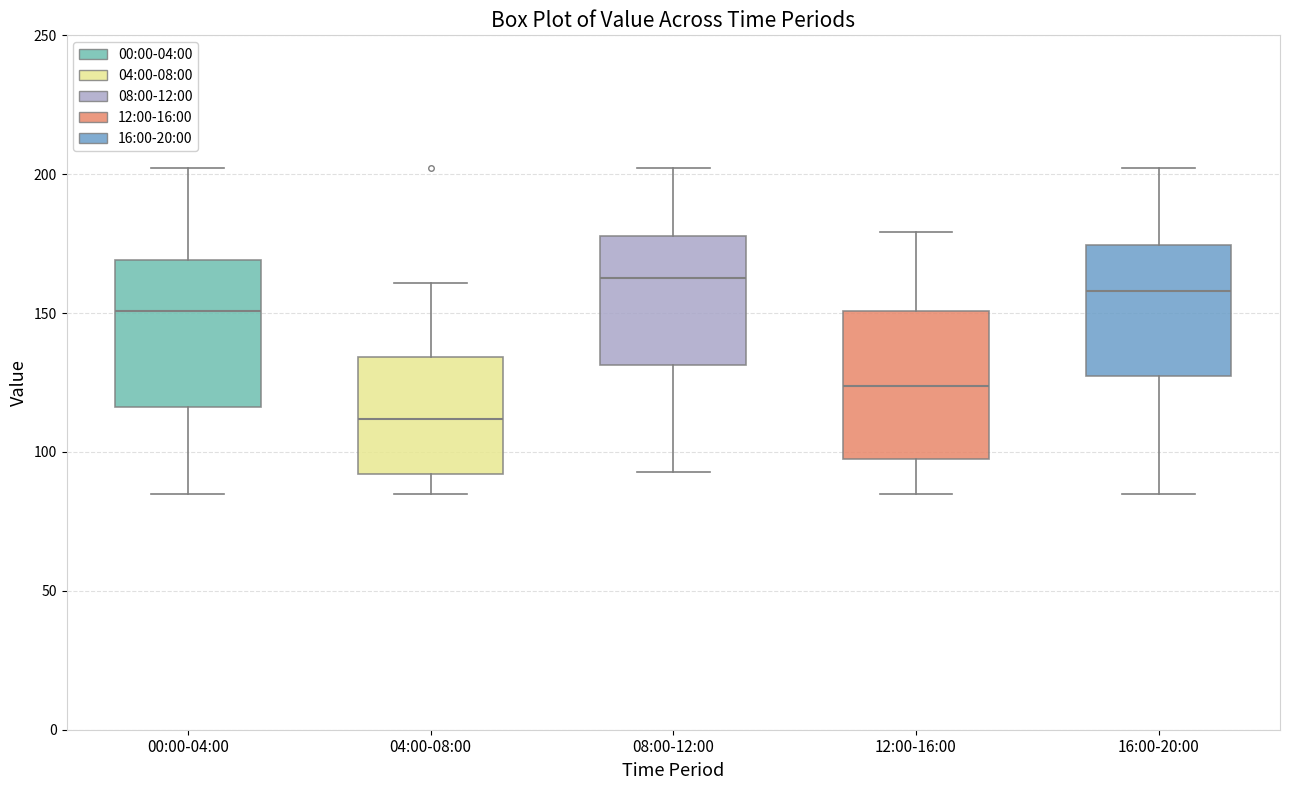

Where is the lower edge of the box for 12:00-16:00 on the y-axis? The values are not printed on the chart, so give them approximately, as read against the axis.

95